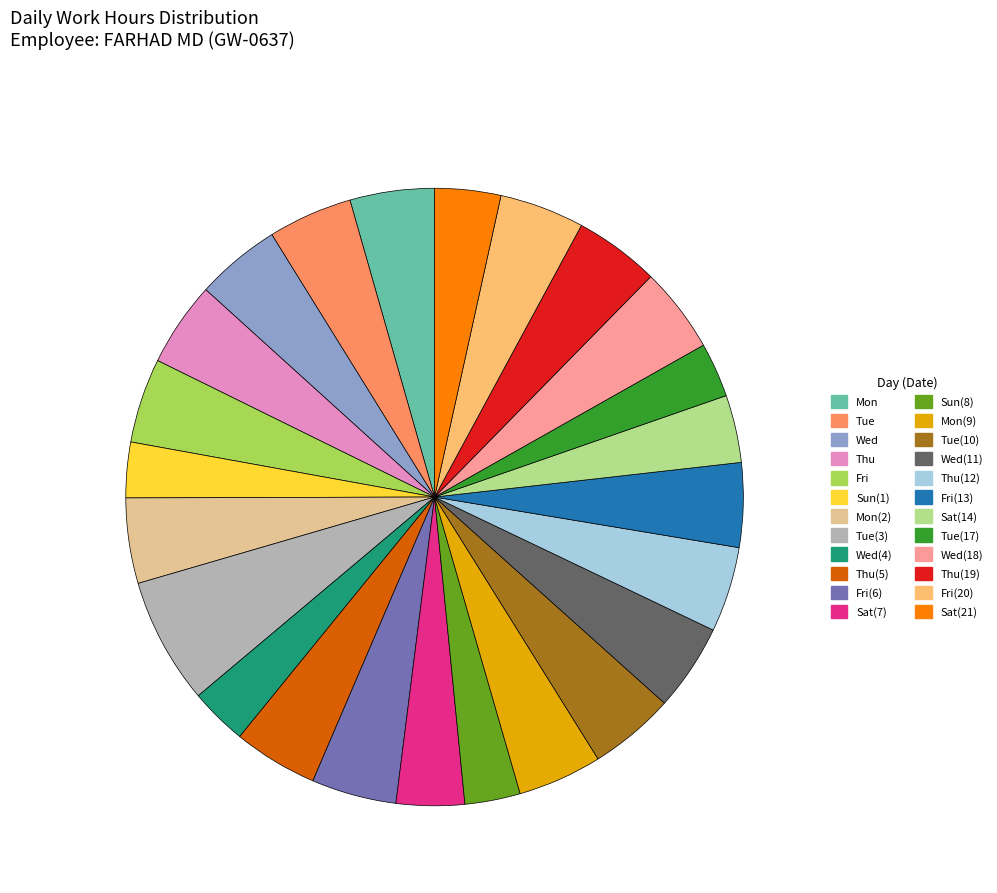

Is the sum of Thu(5) and Mon(2) greater than half?

No